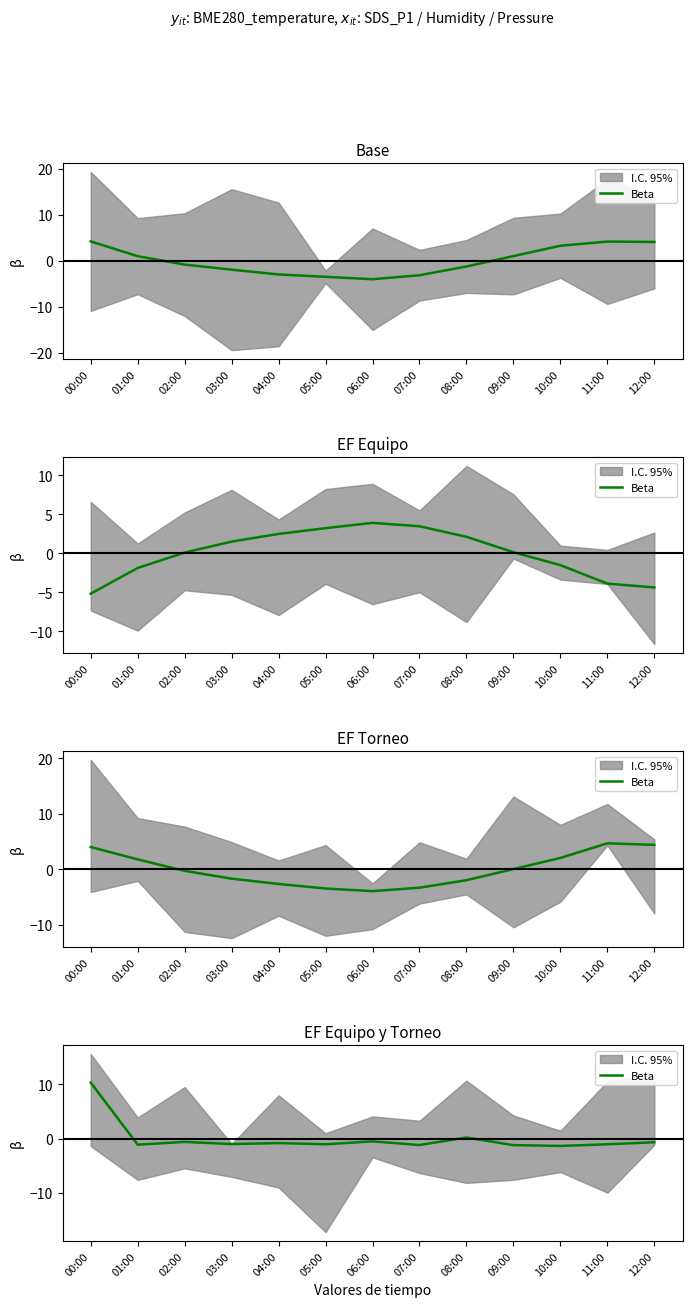

What position from the left is 03:00?

4